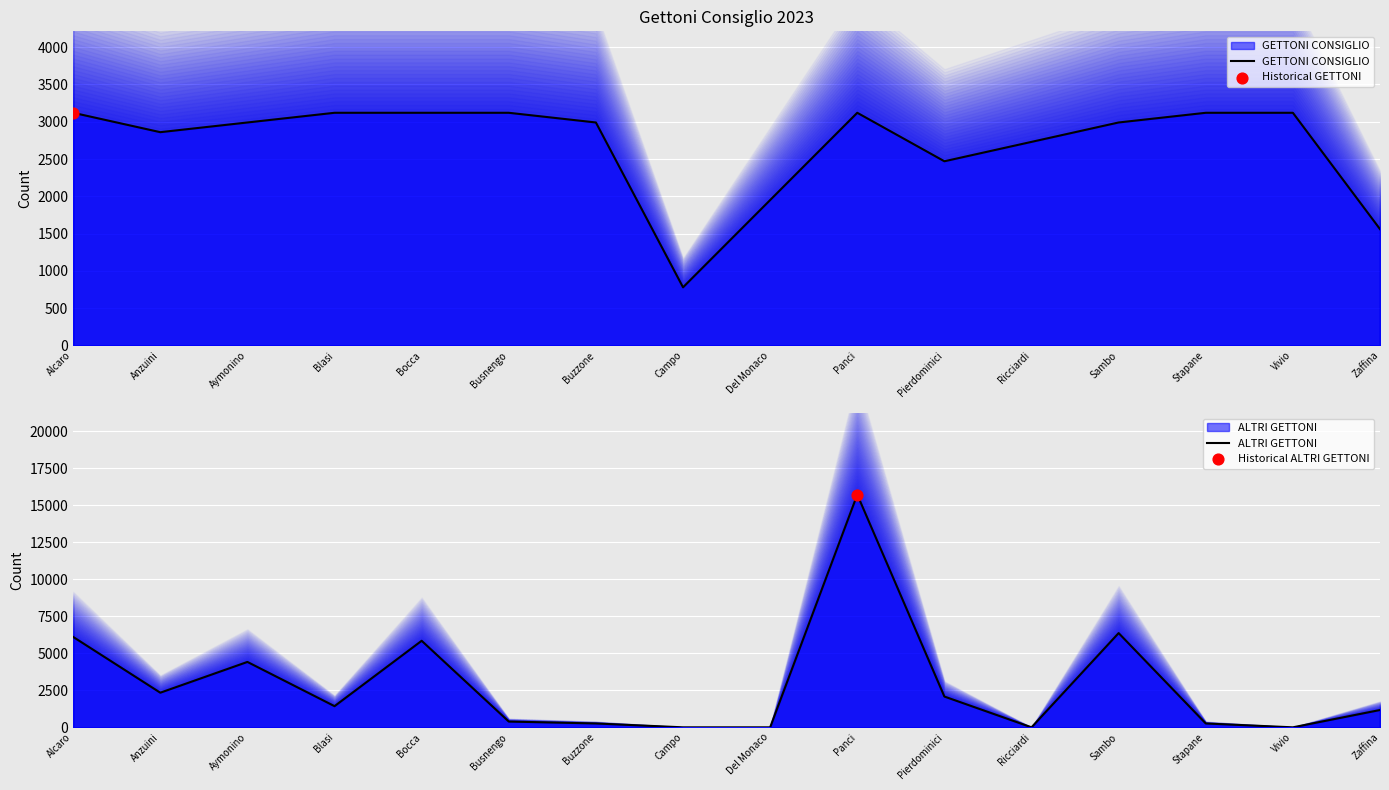

At which category is the sum across all series the highest?

Panci